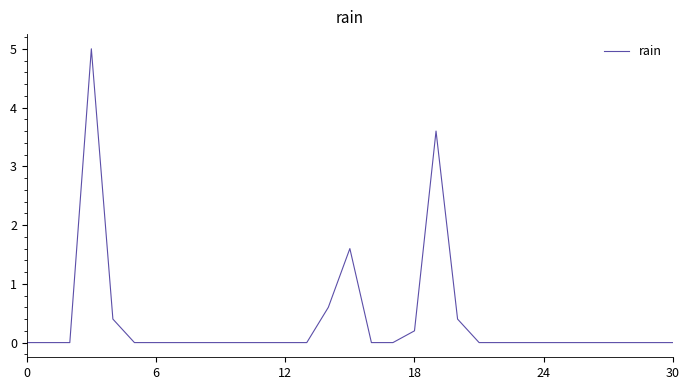

What is the difference between the maximum and minimum values?

5.0